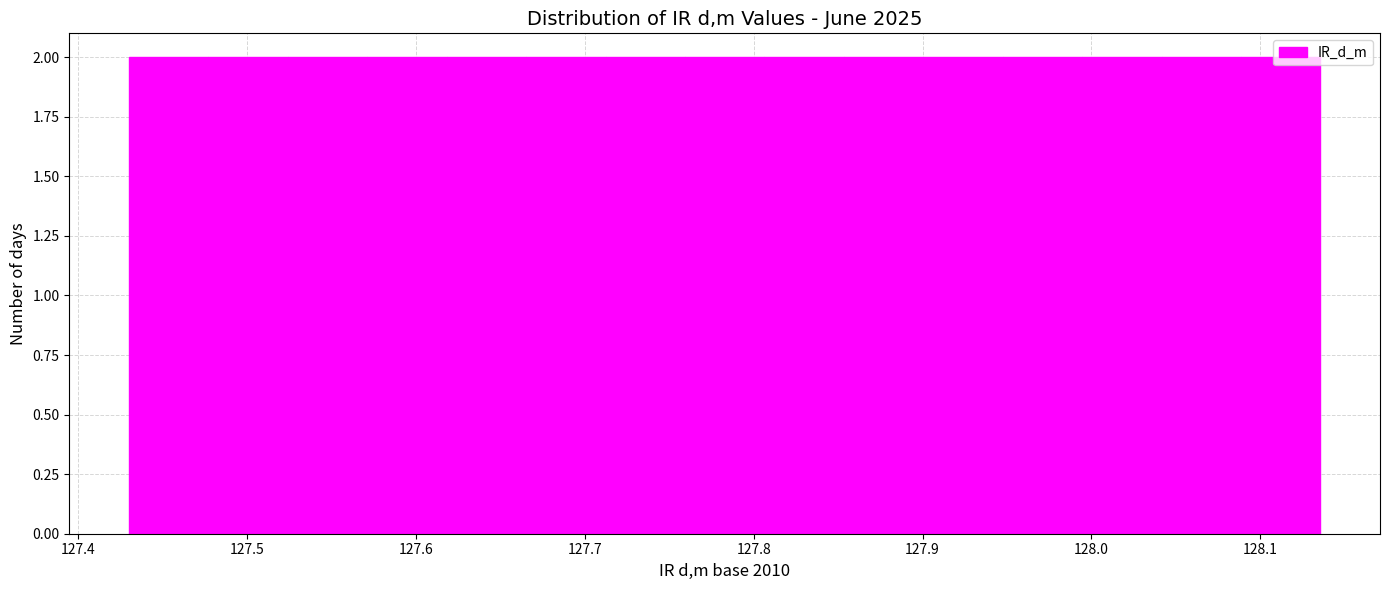

Reading left to right, list every bar in this chart as the range it spans on the x-axis followed by its height. Neither the bar edges nor the heights are printed on the chart, so give them approximately, as read against the axes.

127.43 to 127.48: 2
127.48 to 127.52: 2
127.52 to 127.57: 2
127.57 to 127.62: 2
127.62 to 127.67: 2
127.67 to 127.71: 2
127.71 to 127.76: 2
127.76 to 127.81: 2
127.81 to 127.85: 2
127.85 to 127.90: 2
127.90 to 127.95: 2
127.95 to 127.99: 2
127.99 to 128.04: 2
128.04 to 128.09: 2
128.09 to 128.14: 2